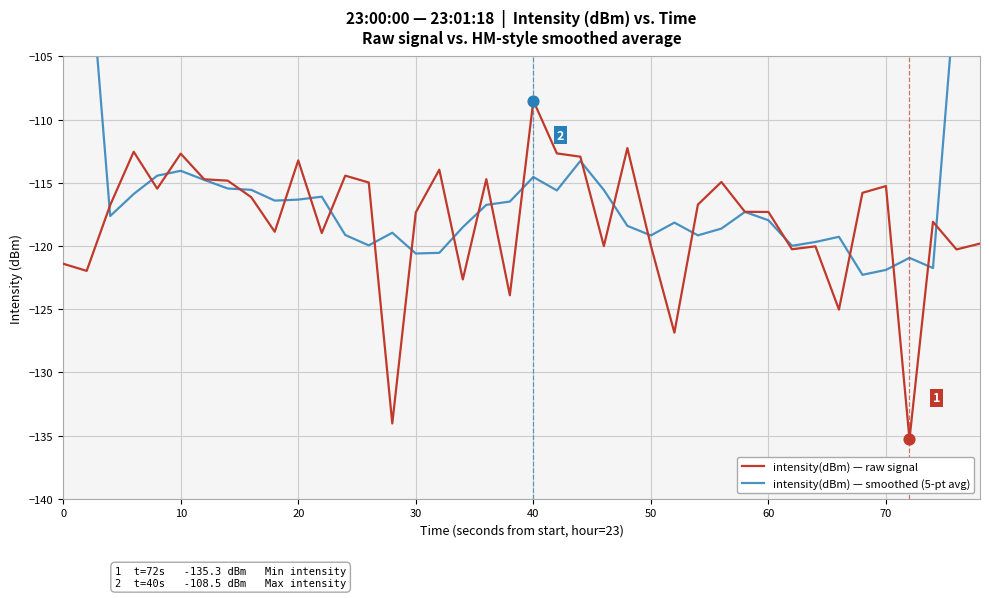

What is the lowest value of the intensity(dBm) — raw signal series?

-135.3